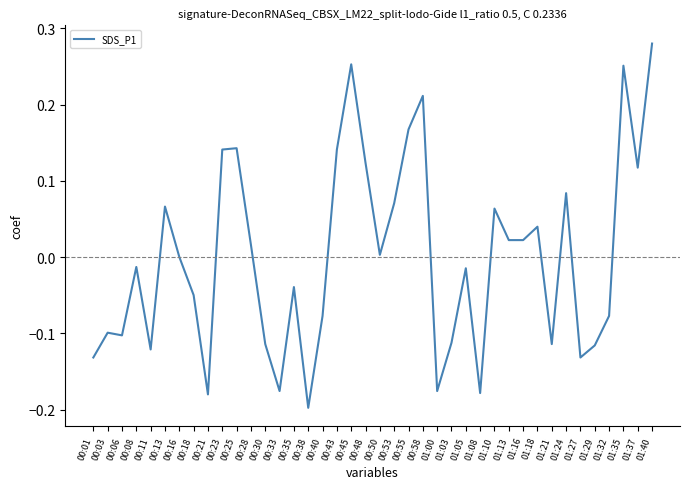

At which category does the chart reach its minimum across all series?

00:38